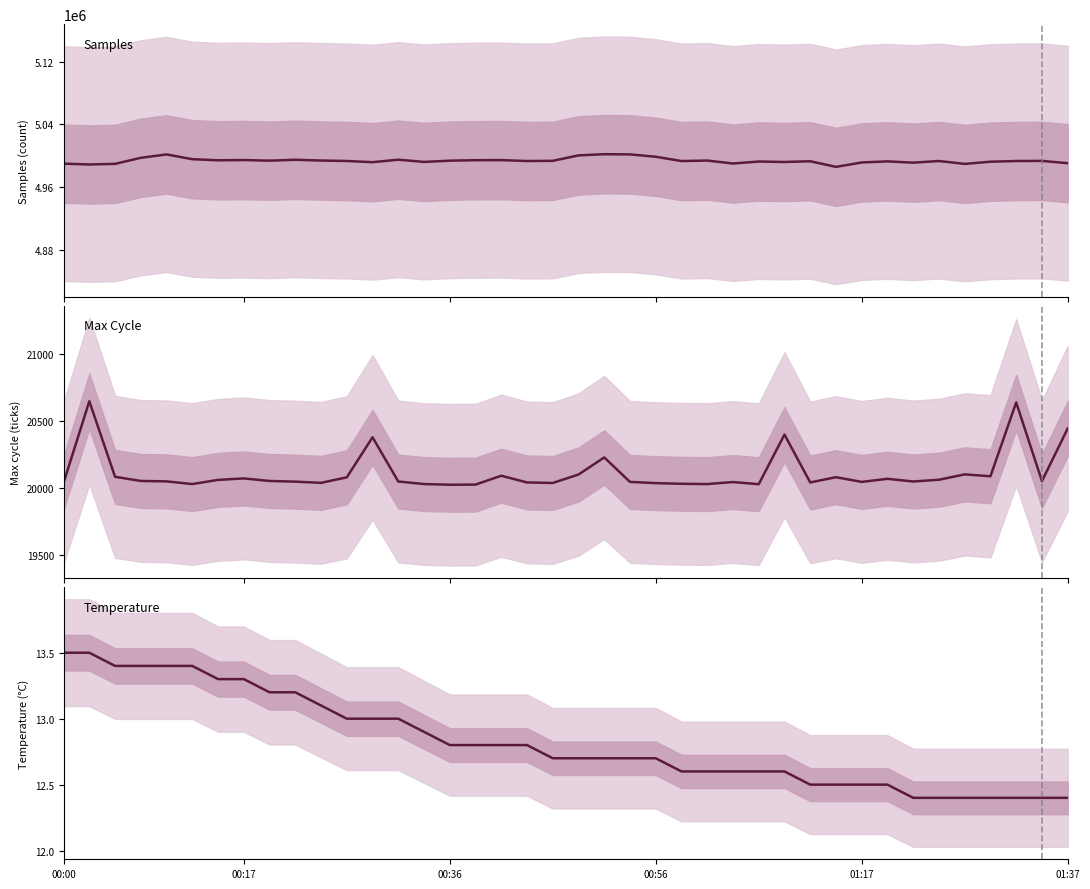

What is the maximum value for Max Cycle?

20646.0